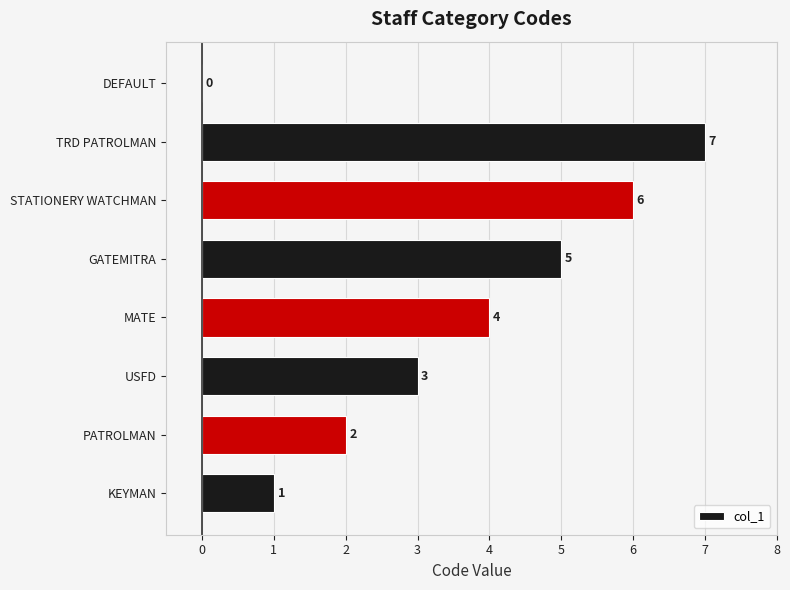

Which has a higher value, GATEMITRA or DEFAULT?

GATEMITRA